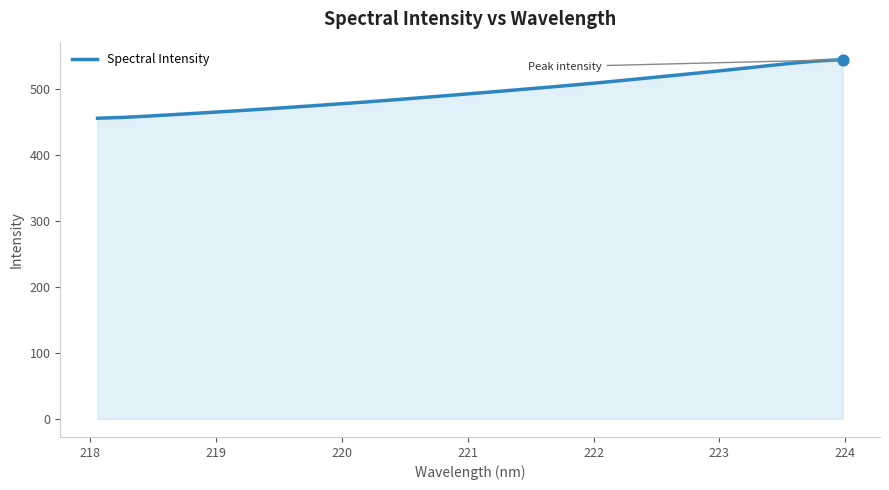

What is the difference between the maximum and minimum values?

88.9